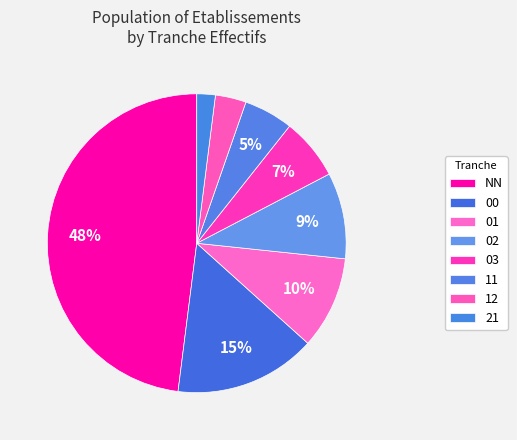

To the nearest percent, what is the difference between the largest and smallest slice percentages?

46%